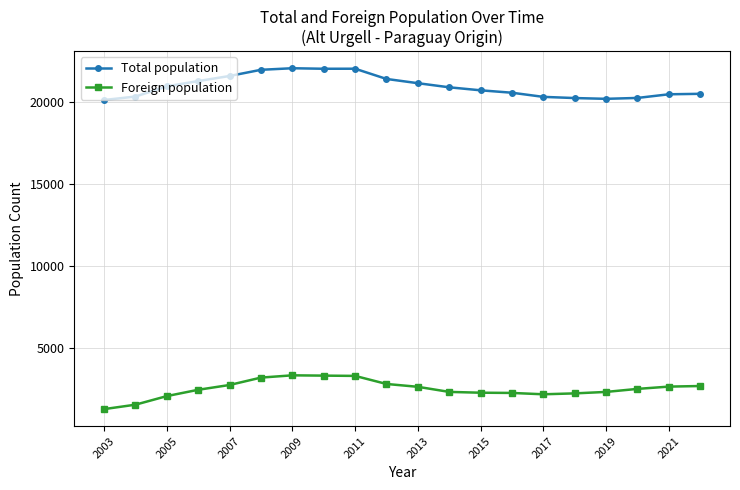

What are all the series names shown in the legend?

Total population, Foreign population